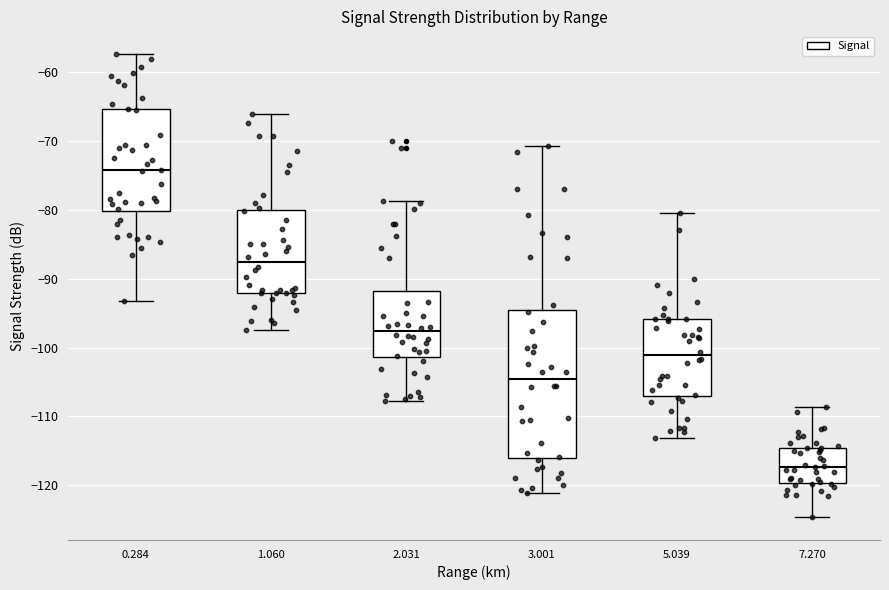

Reading left to right, transcribe this box plot: for each box, give where its median line is, the range the box spans, and where its two whiskers end, as read against the y-axis. The values are not printed on the chart, so give them approximately, as read against the axis.

0.284: median -74, box -80 to -65, whiskers -93 to -57
1.060: median -88, box -92 to -80, whiskers -97 to -66
2.031: median -98, box -101 to -92, whiskers -108 to -79
3.001: median -105, box -116 to -95, whiskers -121 to -71
5.039: median -101, box -107 to -96, whiskers -113 to -80
7.270: median -117, box -120 to -115, whiskers -125 to -109